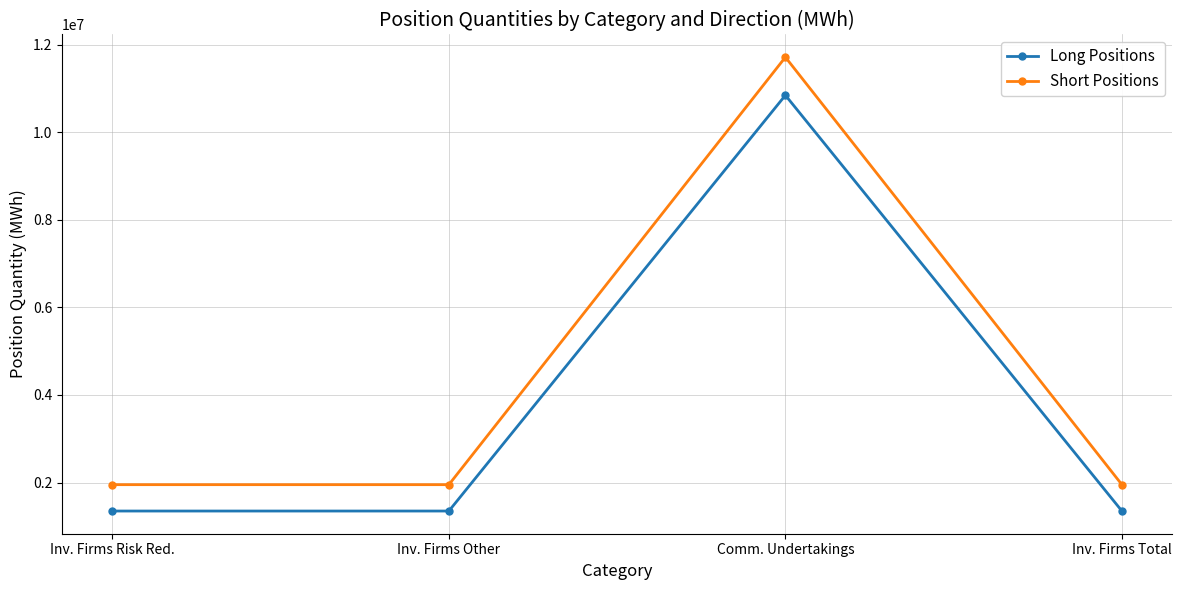

True or false: Short Positions and Long Positions intersect in this chart.

False